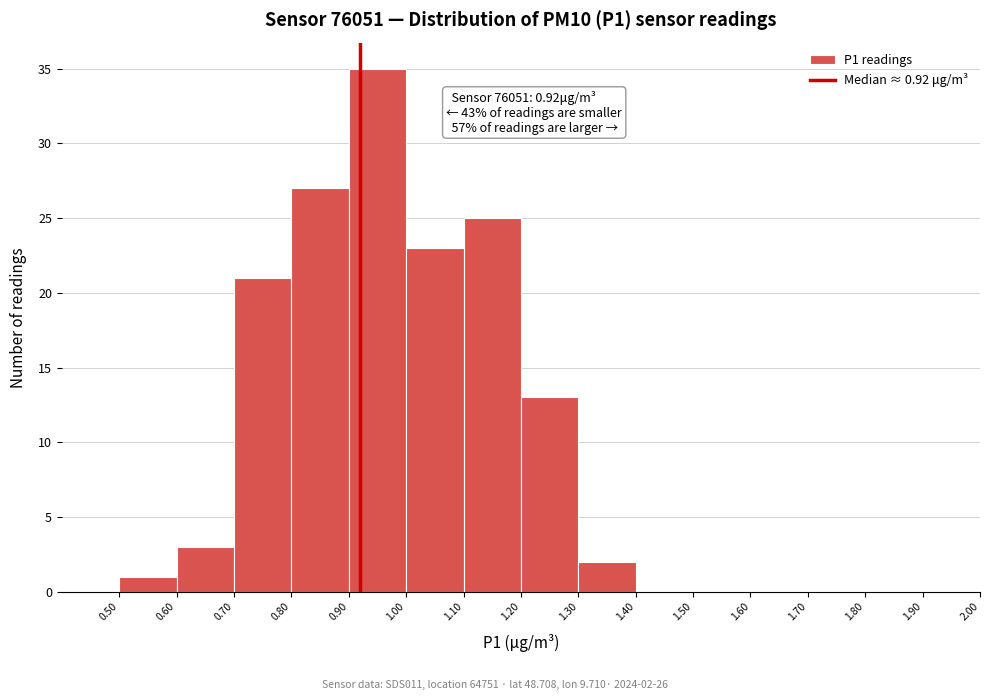

Which range on the x-axis has the tallest bar?

0.90 to 1.00